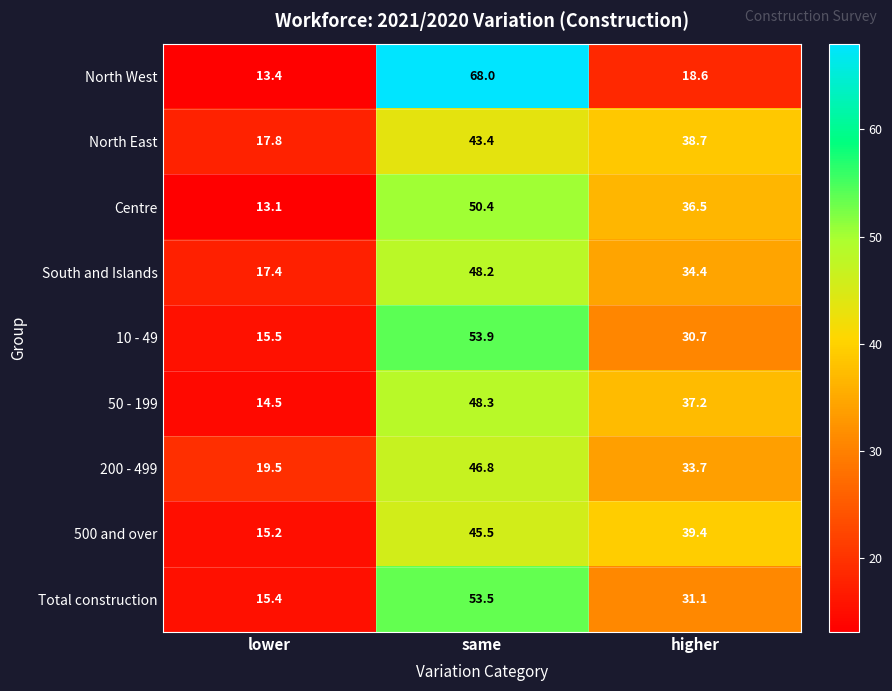

Between lower and higher, which series saw the biggest shift?

500 and over